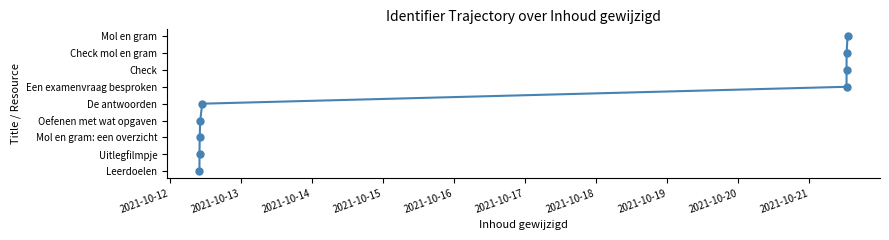

Approximately how many times larger is the value at 2021-10-13 compared to 2021-10-18?

0.2